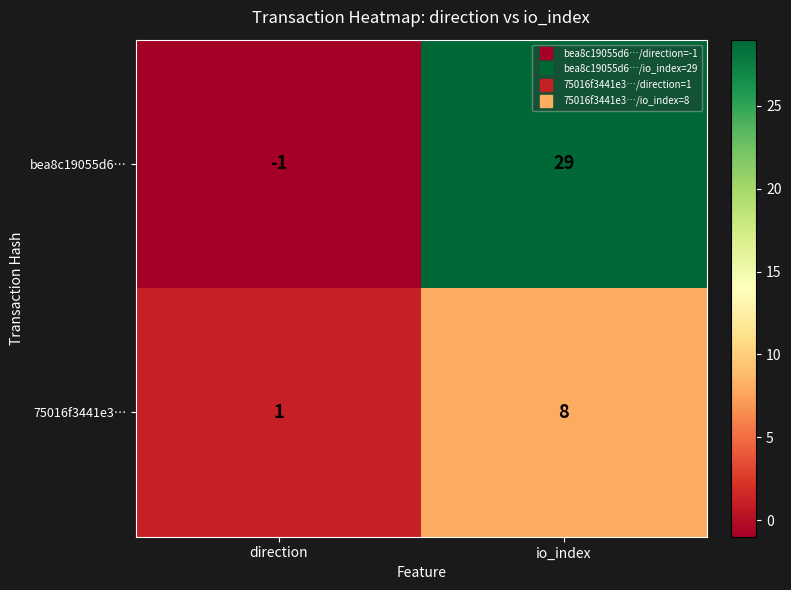

What is the sum of the 75016f3441e3… values at io_index and direction?

9